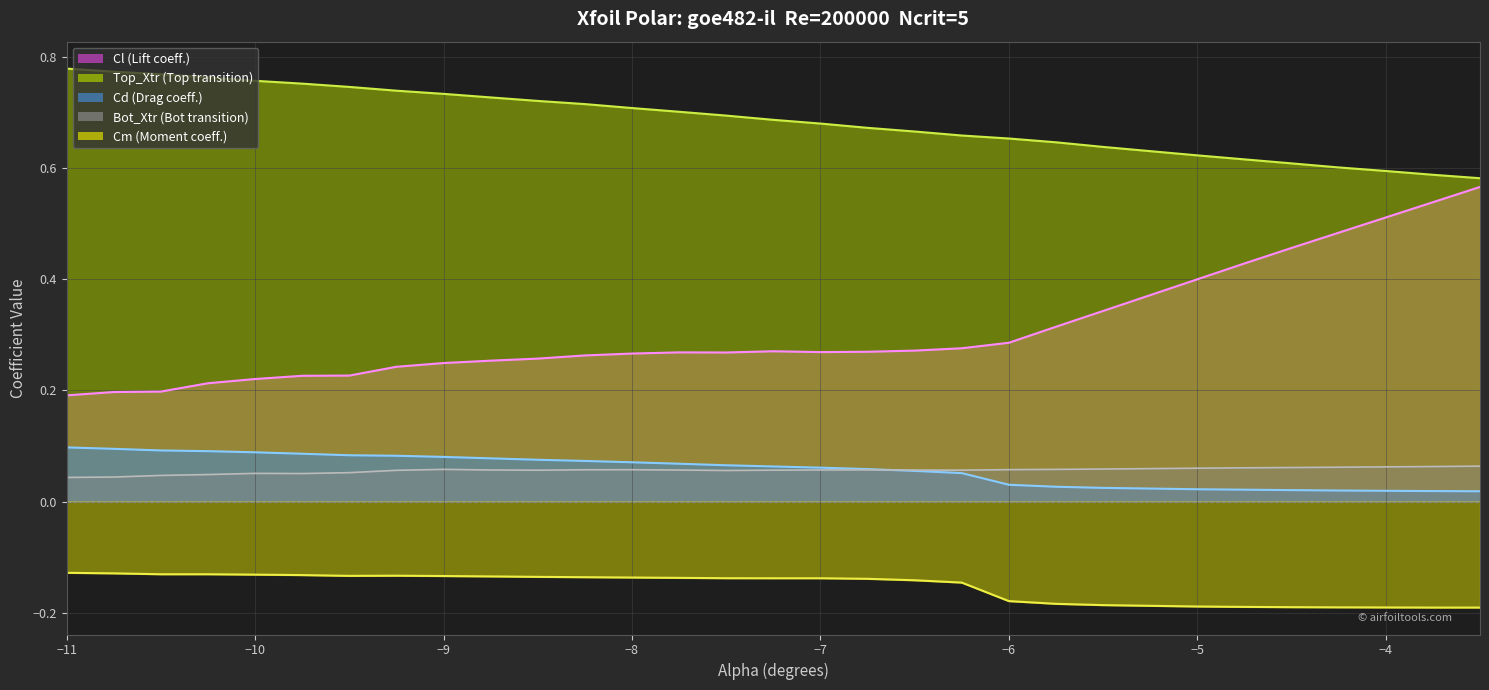

Rank the series by their maximum value, from highest to lowest.

Top_Xtr, Cl, Cd, Bot_Xtr, Cm